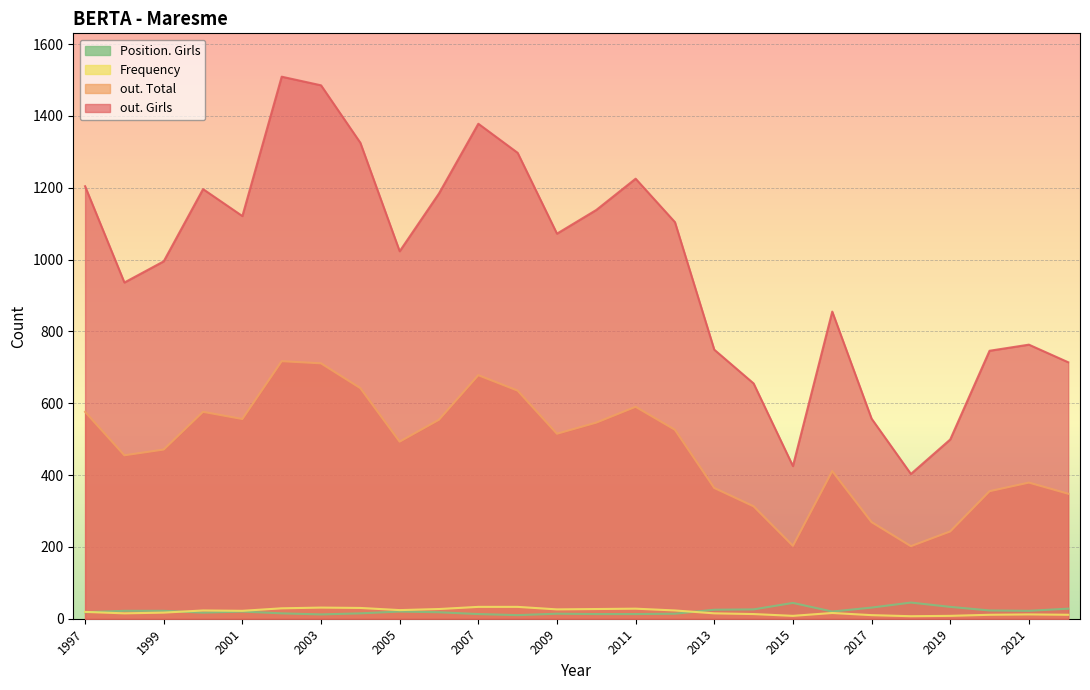

At which label is Position. Girls closest to 27?

2022